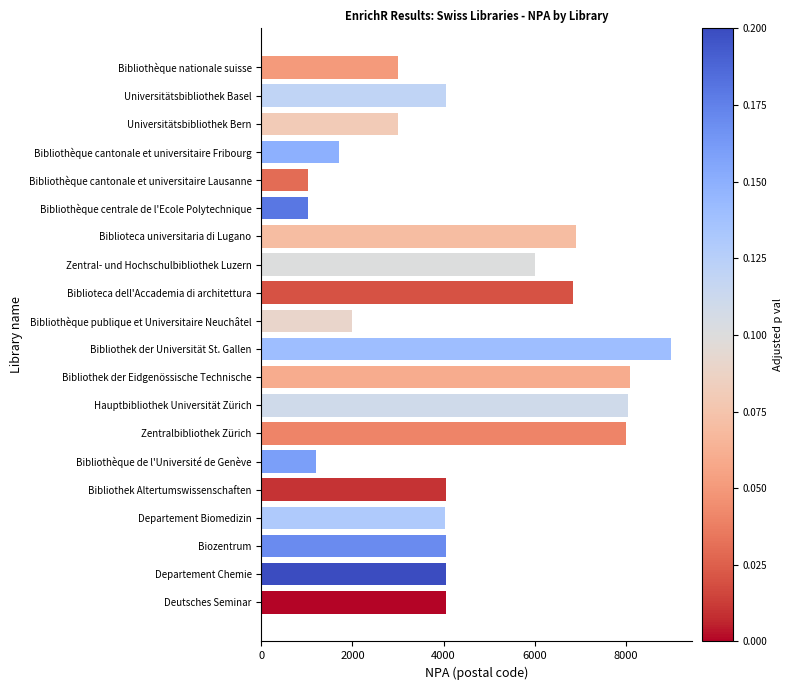

True or false: the data shows 5562 at Zentralbibliothek Zürich.

False